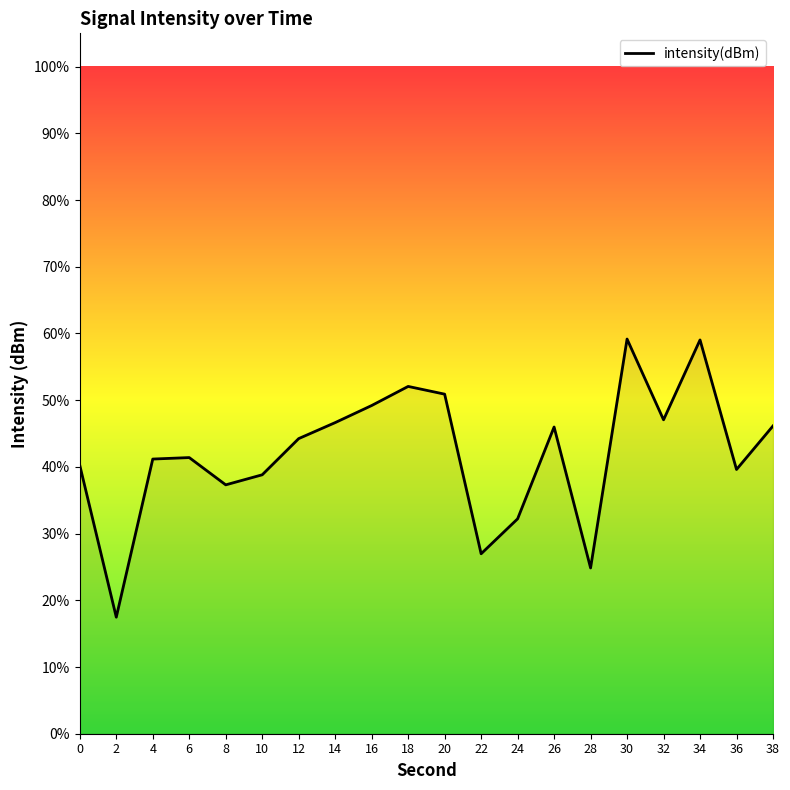

Is it true that the value at 4 is 41.2?

True